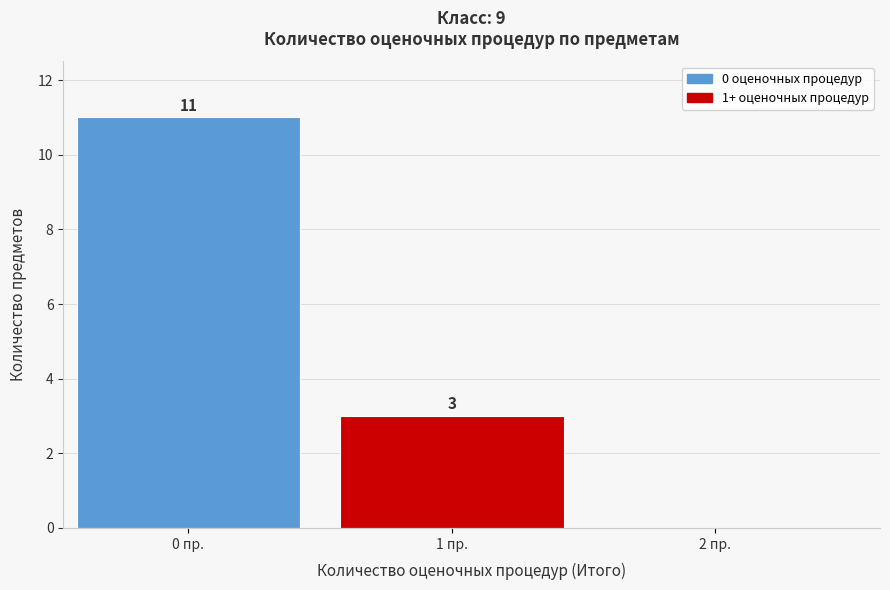

Reading left to right, list all the values displayed in this chart.

0 пр.=11	1 пр.=3	2 пр.=0